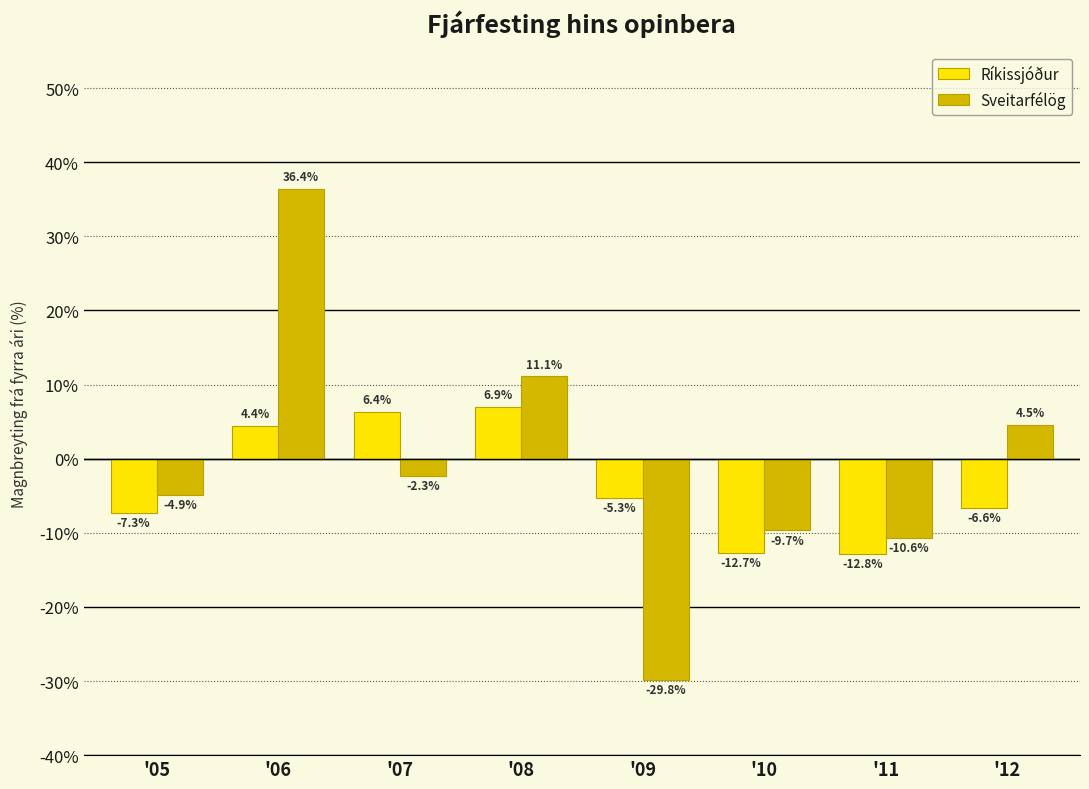

What is the value of the Ríkissjóður bar at the 5th from the left?

-5.3